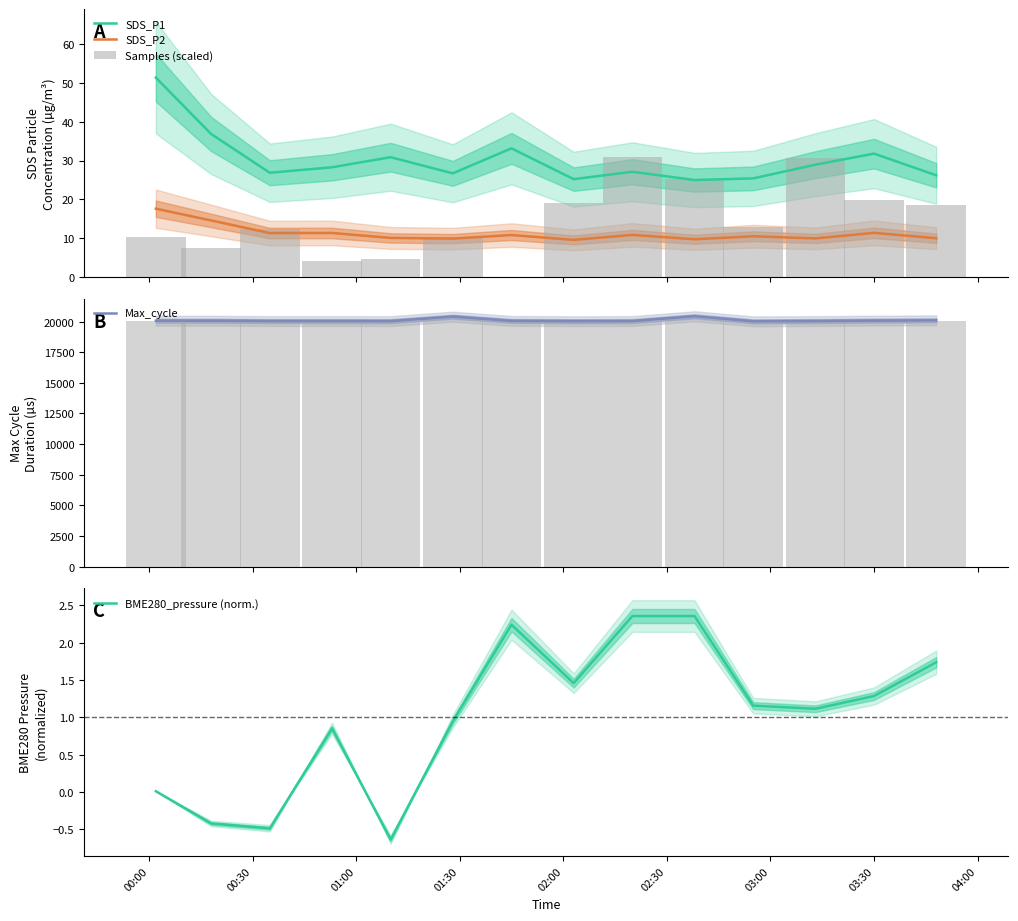

What is the maximum value for Max_cycle?

20430